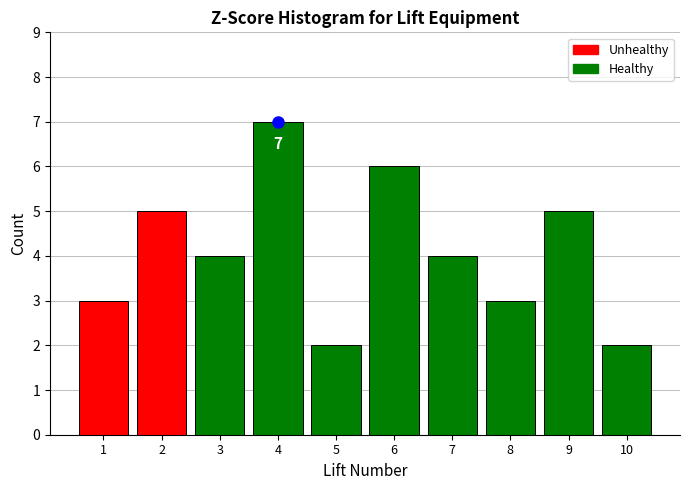

Reading right to left, transcribe all the data shown in this chart.

2	5	3	4	6	2	7	4	5	3